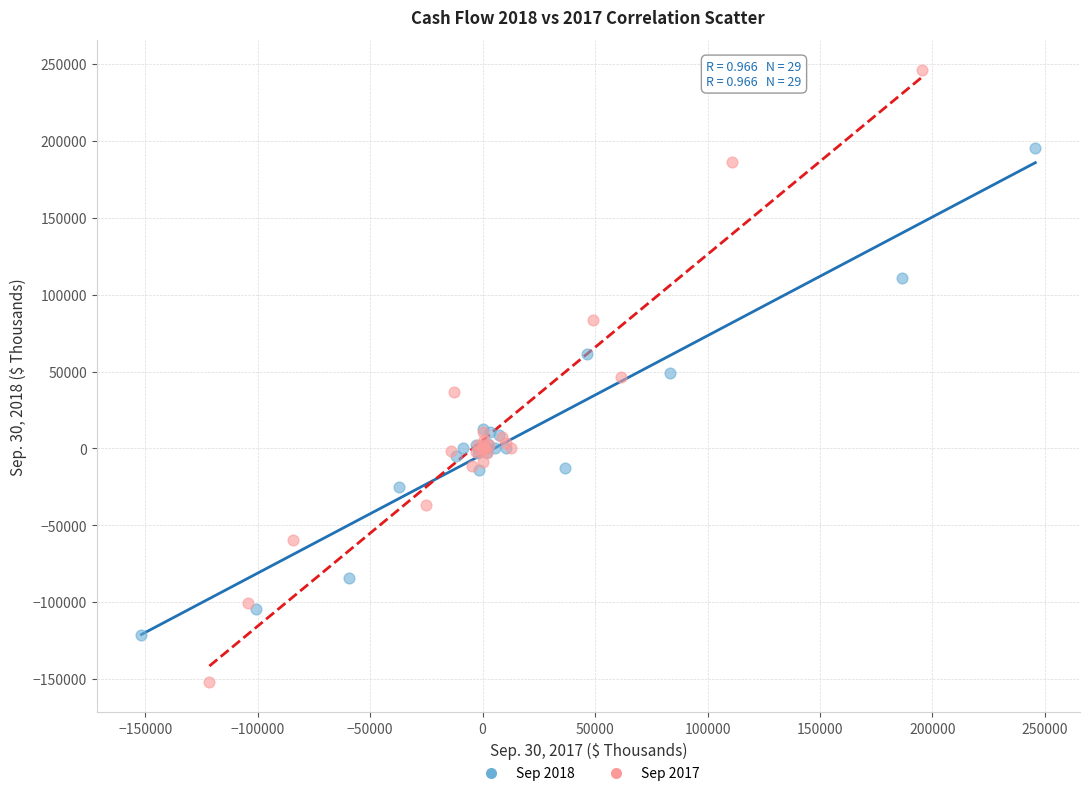

Which series contains the lowest Y value?

Sep 2017